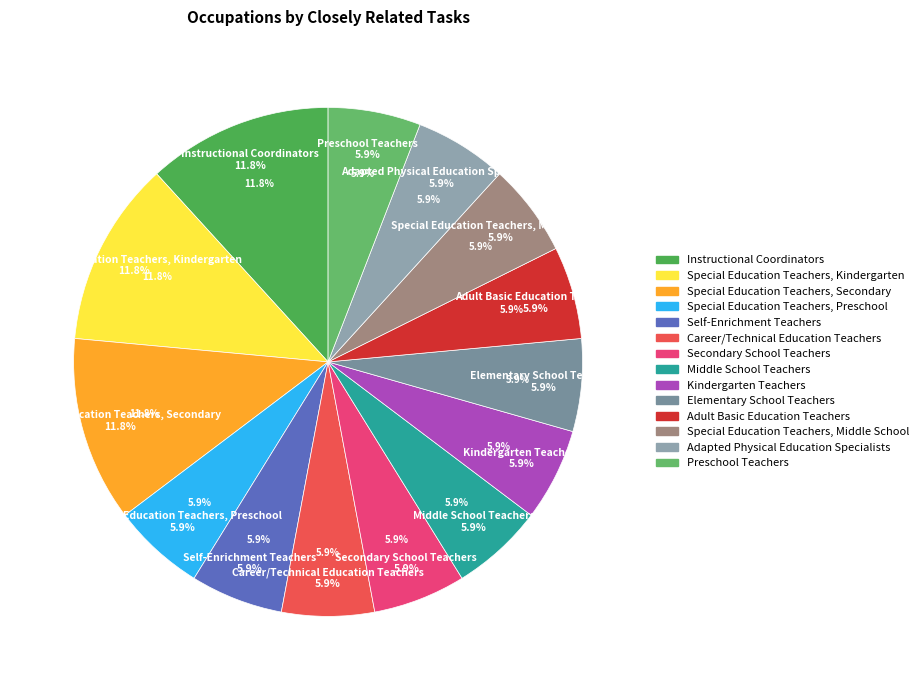

Does any single category account for the majority?

No